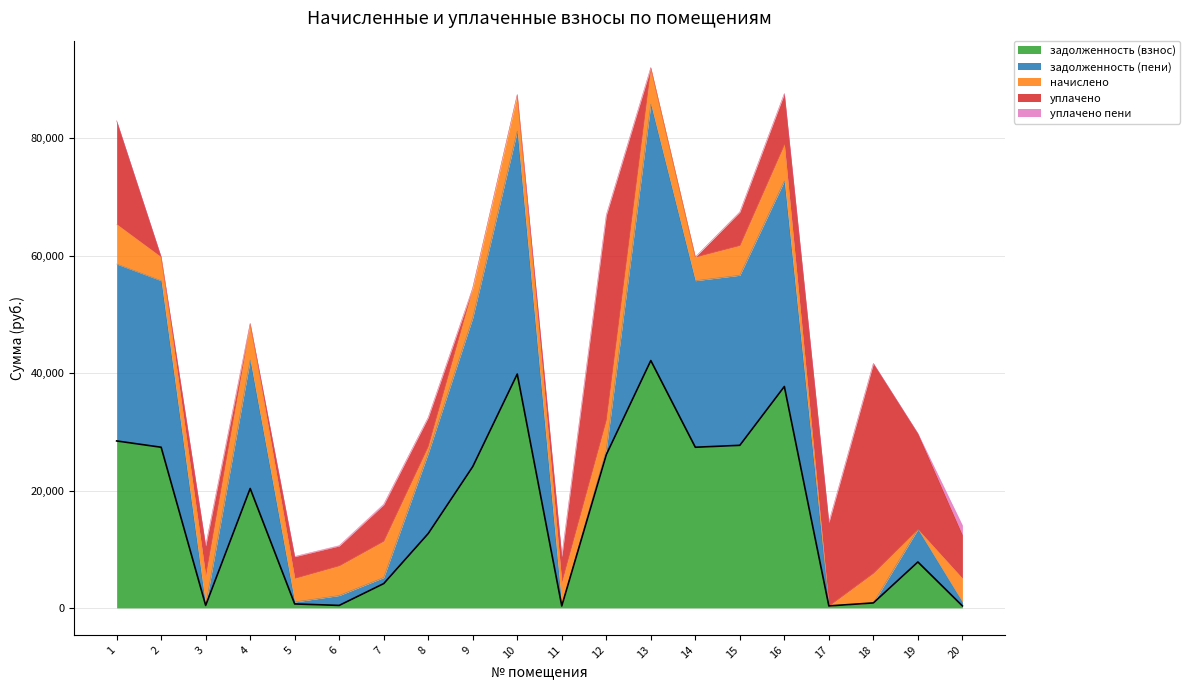

Where is the first local minimum for задолженность (пени)?

3